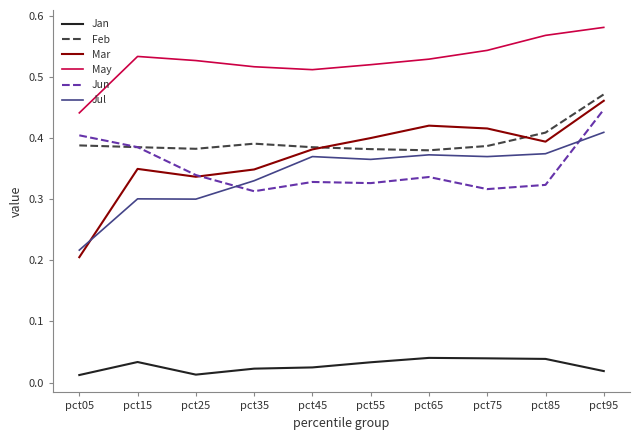

Is the value of Mar at pct55 greater than the value of May at pct05?

No